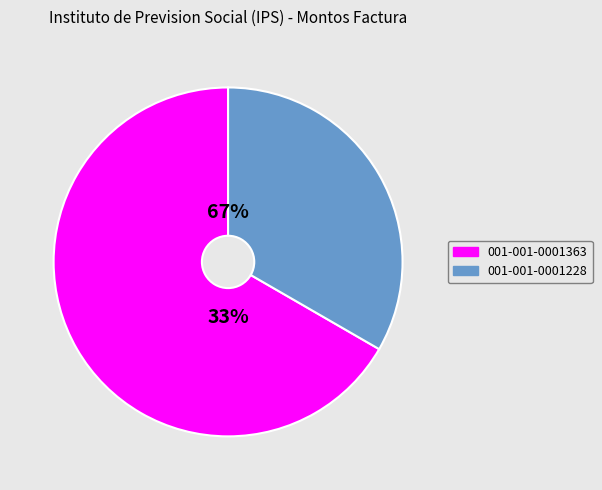

What is the change in value from 001-001-0001363 to 001-001-0001228?

-44700000